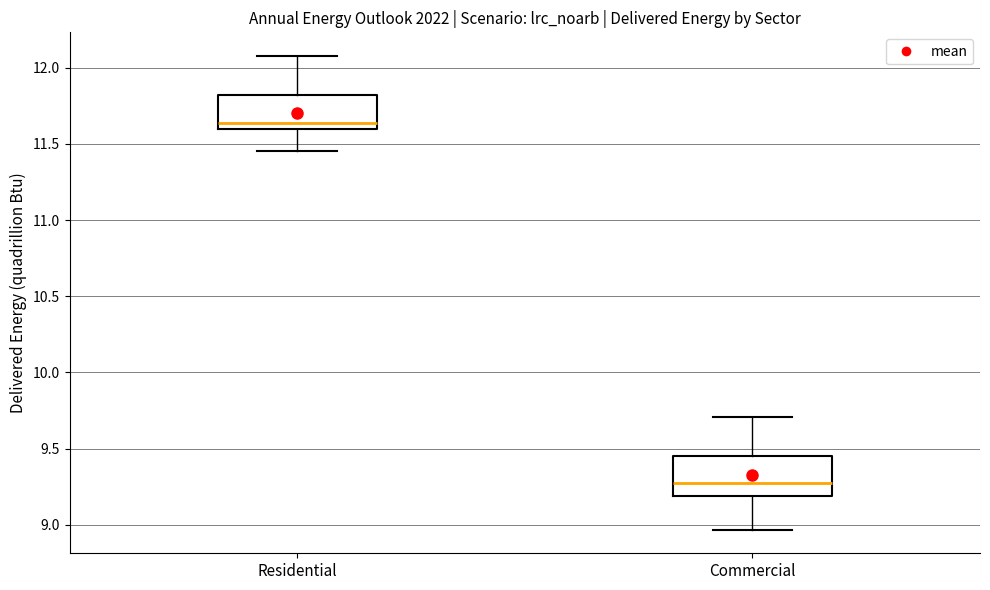

Reading left to right, read every box against the y-axis: the position of its median line, the range the box covers, and the ends of its whiskers. The values are not printed on the chart, so give them approximately, as read against the axis.

Residential: median 11.65, box 11.60 to 11.80, whiskers 11.45 to 12.10
Commercial: median 9.25, box 9.20 to 9.45, whiskers 8.95 to 9.70